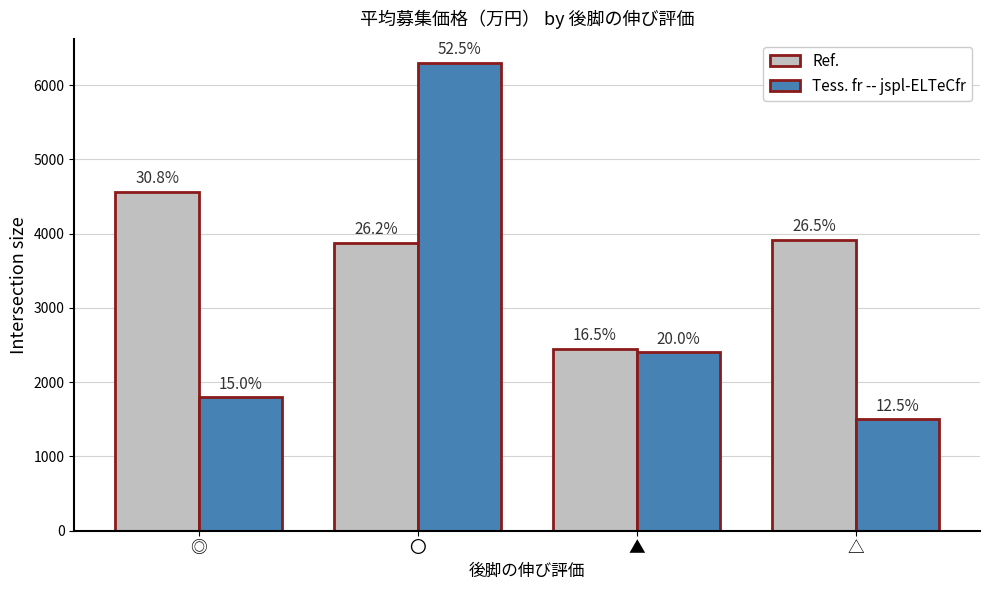

What are all the series names shown in the legend?

Ref., Tess. fr -- jspl-ELTeCfr